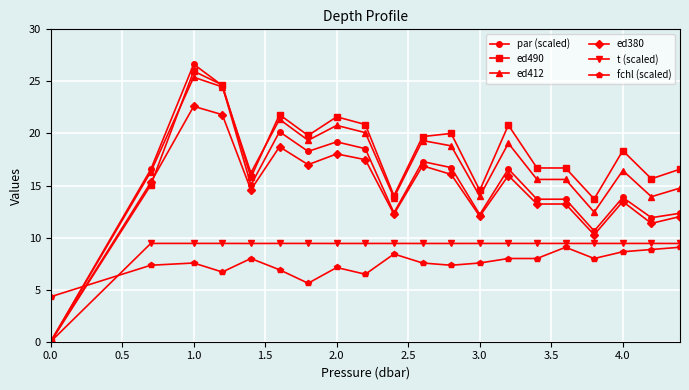

What is the maximum value shown in the chart?

26.6